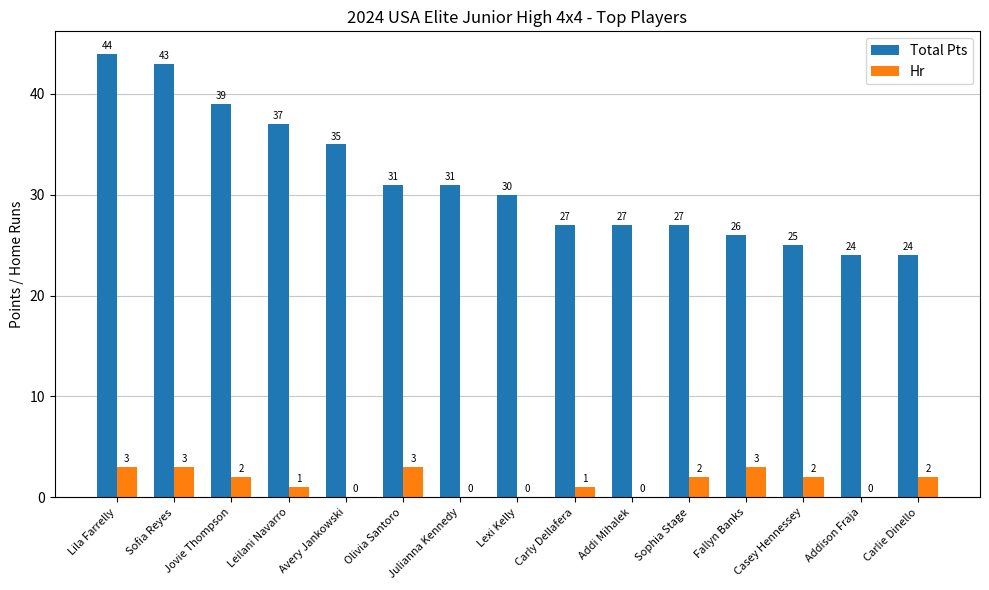

Is the value of Total Pts at Julianna Kennedy greater than the value of Hr at Addison Fraja?

Yes